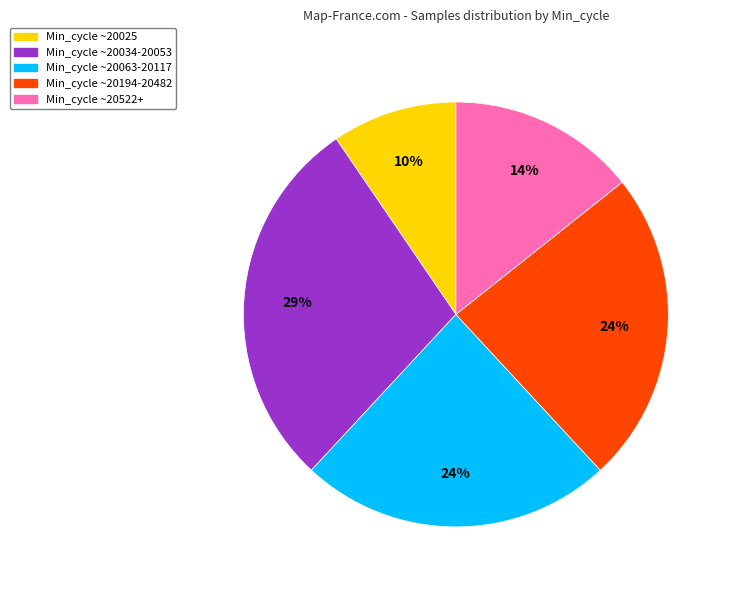

Do Min_cycle ~20194-20482 and Min_cycle ~20025 together represent more than half of the pie?

No